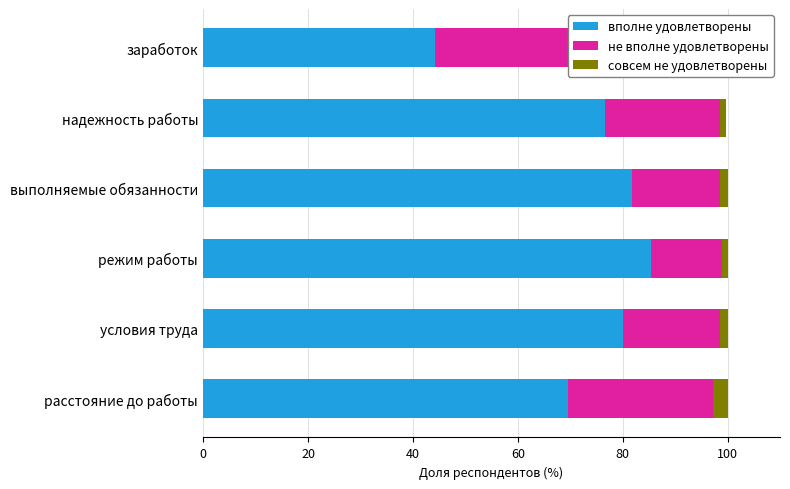

What is the value of the вполне удовлетворены bar at the 1st from the left?

44.1